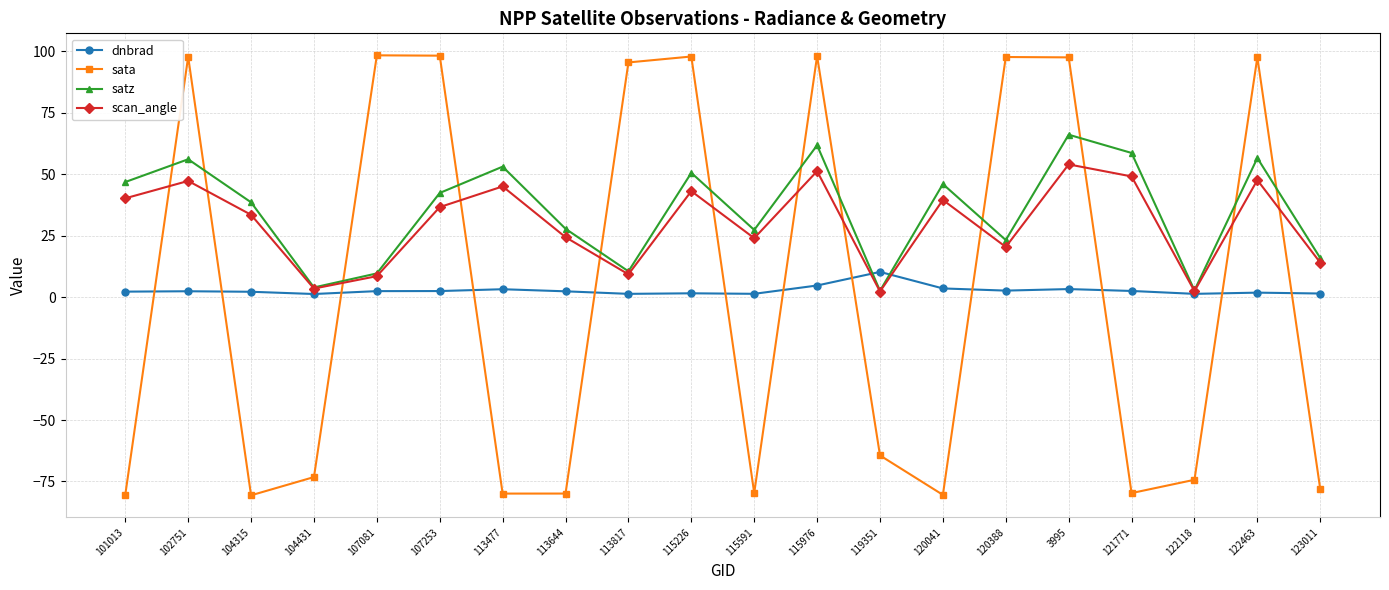

Where is the first local maximum for sata?

102751